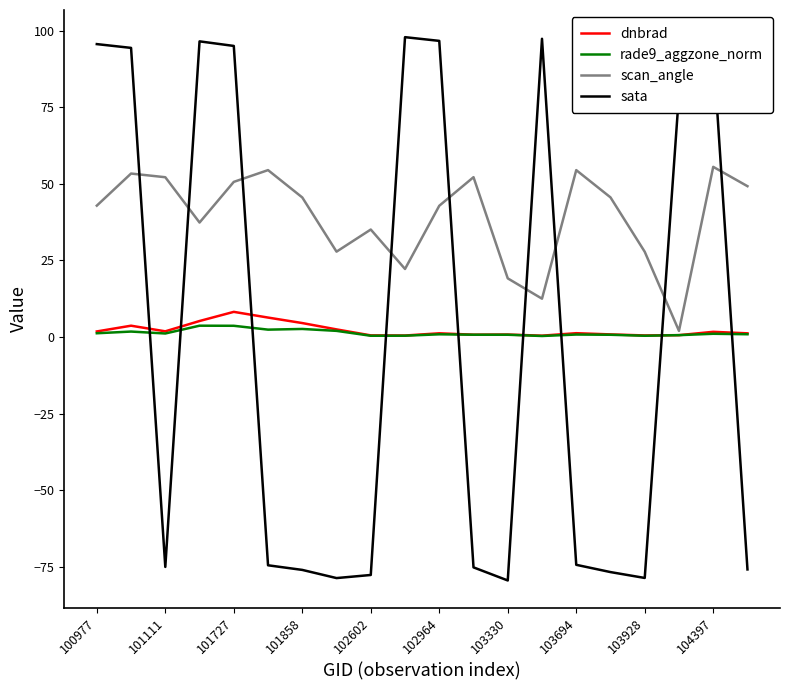

What is the smallest value displayed?

-79.5